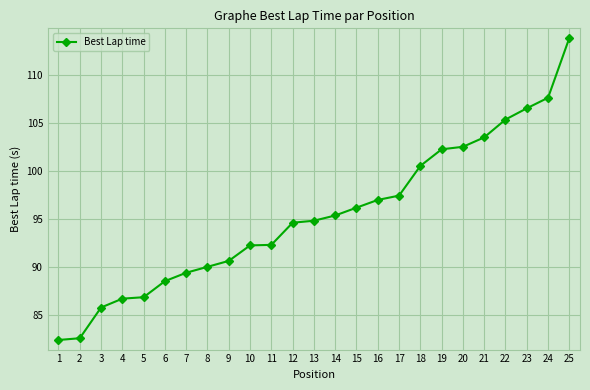

Is it true that the value at 15 is 60.9?

False